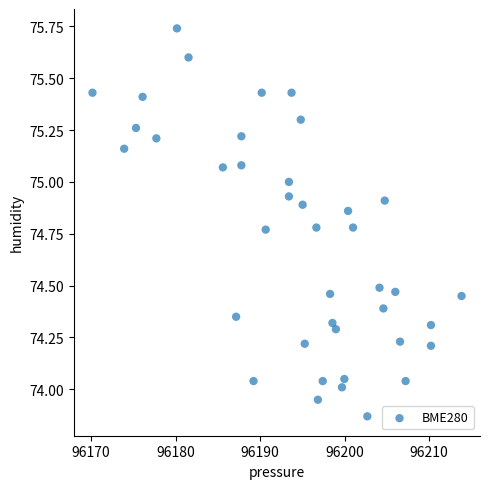

What is the range of Y values (max minus min)?

1.9